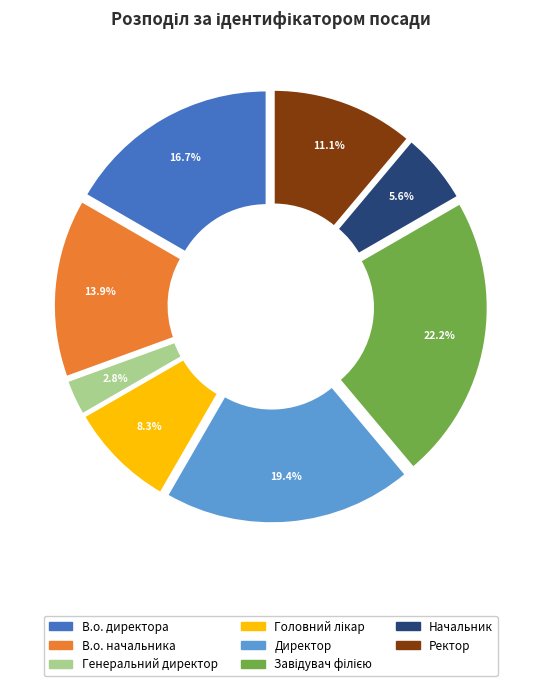

What is the ratio of the value at Начальник to the value at Директор?

0.3